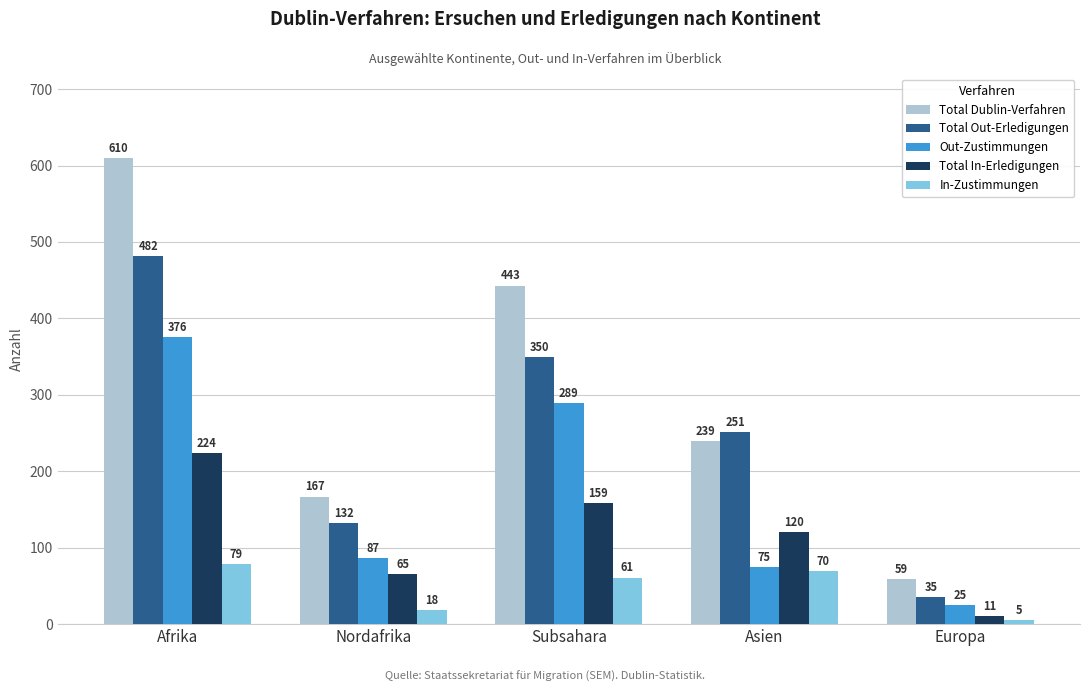

How many groups of bars are there?

5